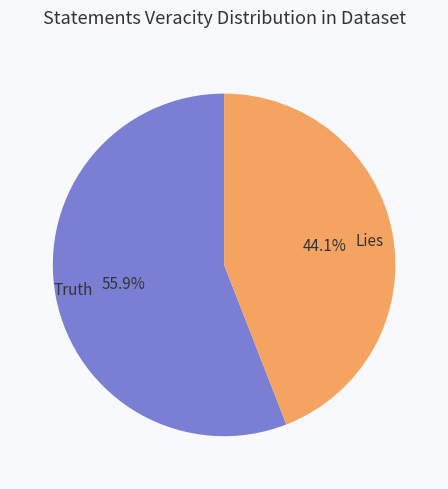

Approximately how many times larger is the value at Truth compared to Lies?

1.3